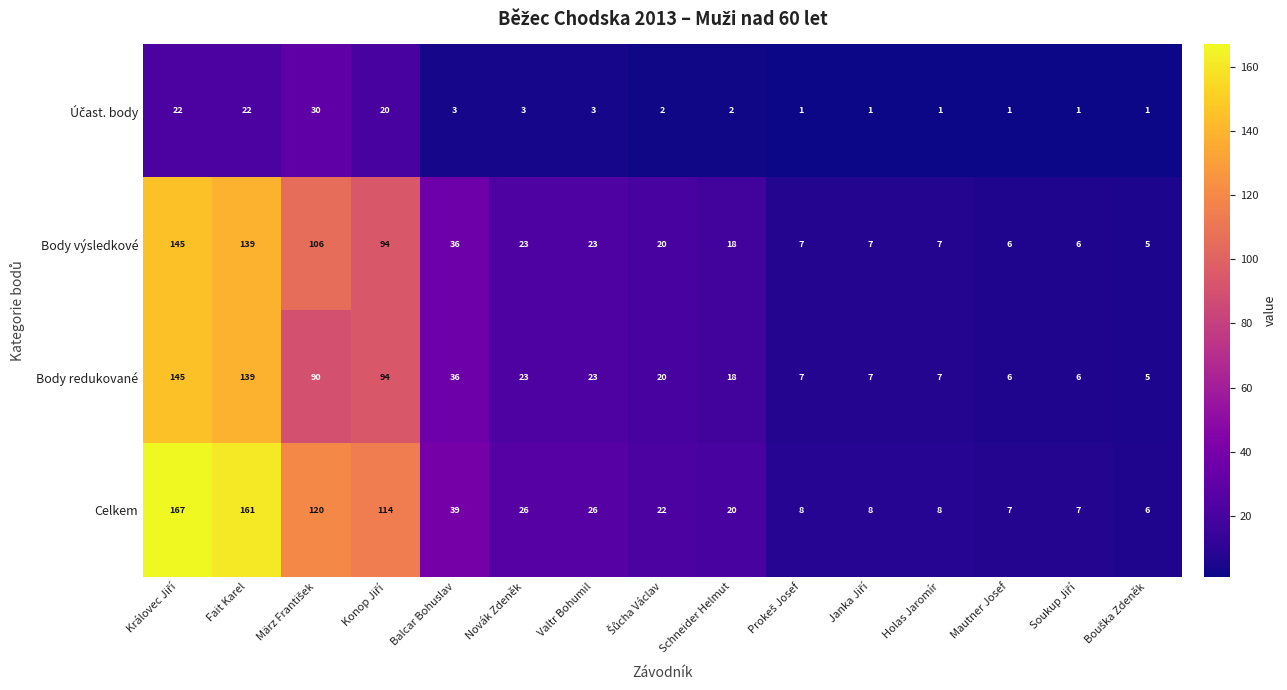

The Body redukované series shows 4 at Mautner Josef. True or false?

False